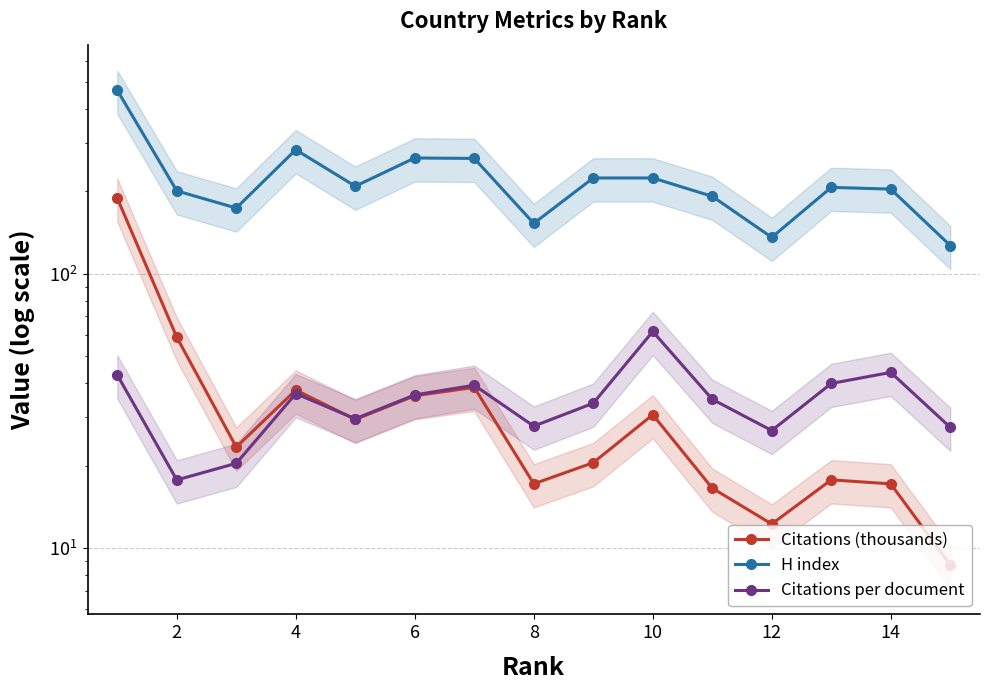

Which series has the largest range (max minus min)?

H index